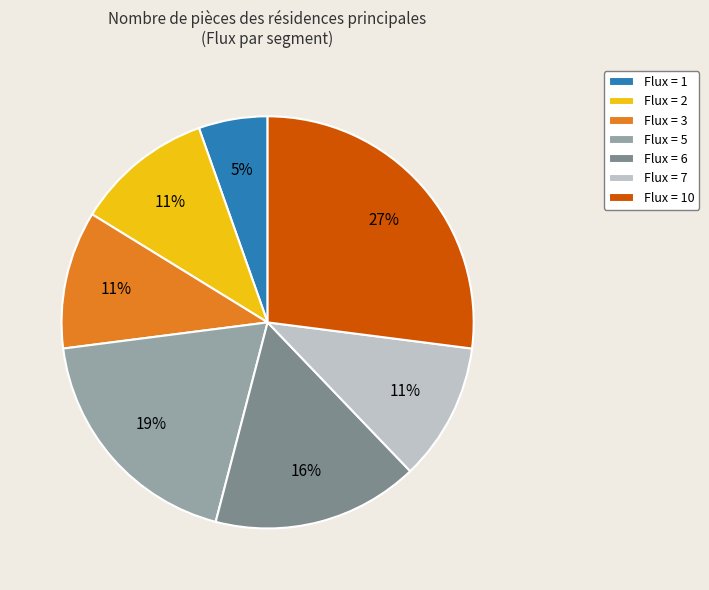

To the nearest percent, what percentage of the pie is Flux = 6?

16%